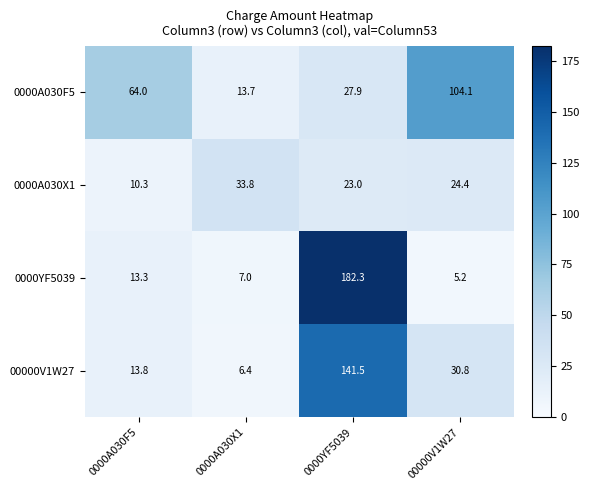

What is the difference between the highest and lowest values at 0000A030X1?

27.4